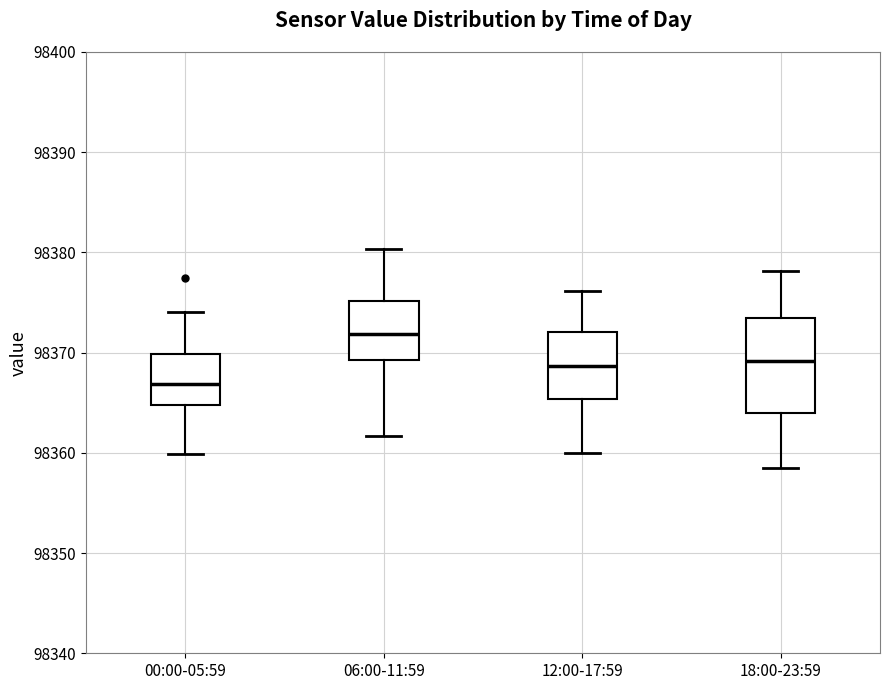

Which box's median line is the highest?

06:00-11:59